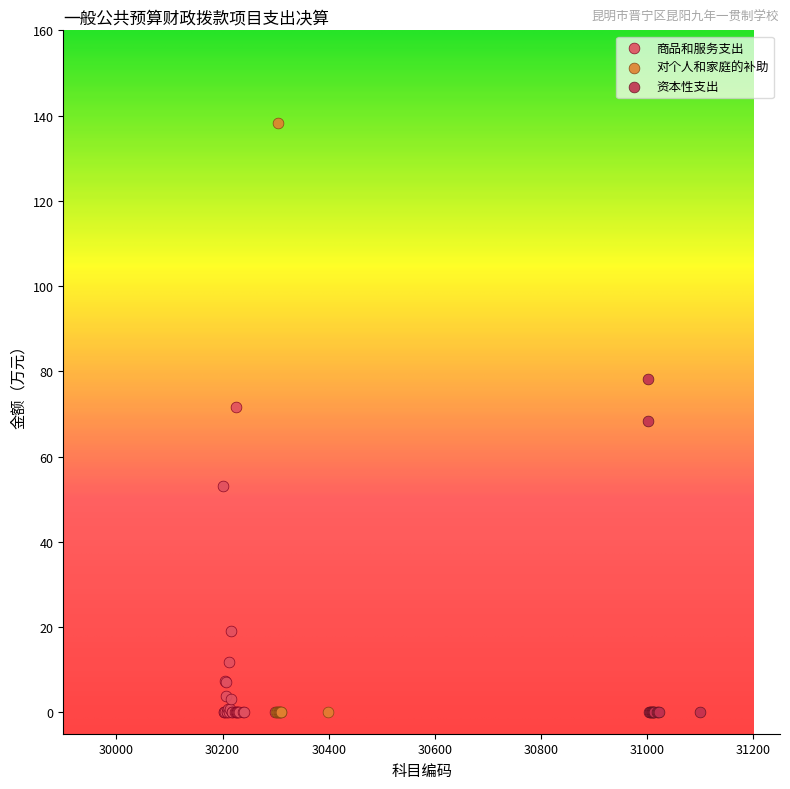

Which series reaches the maximum Y coordinate?

对个人和家庭的补助